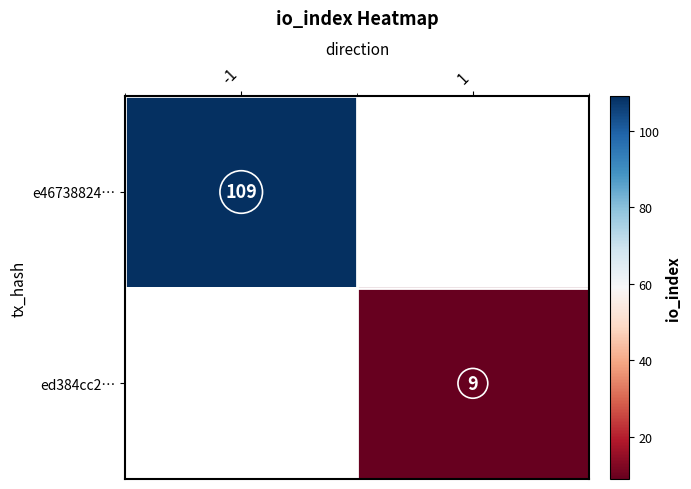

At how many categories does at least one series exceed 17?

1